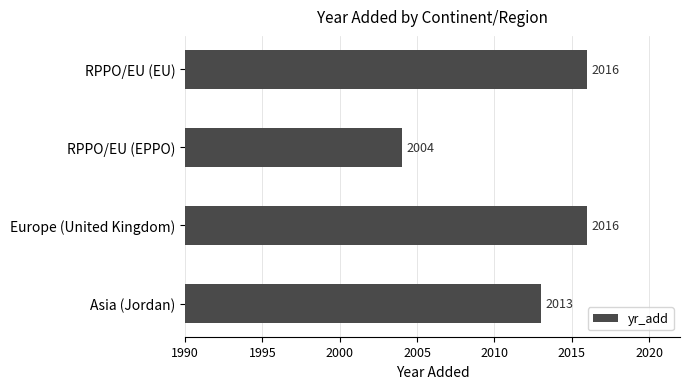

Are the bars horizontal?

Yes